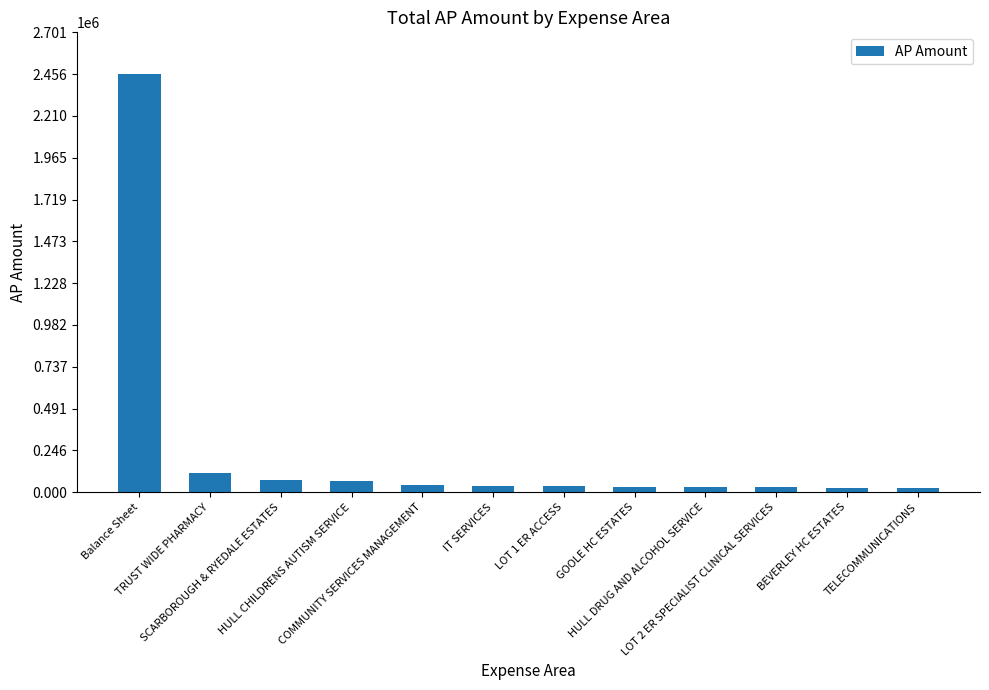

What is the average value?

246419.8